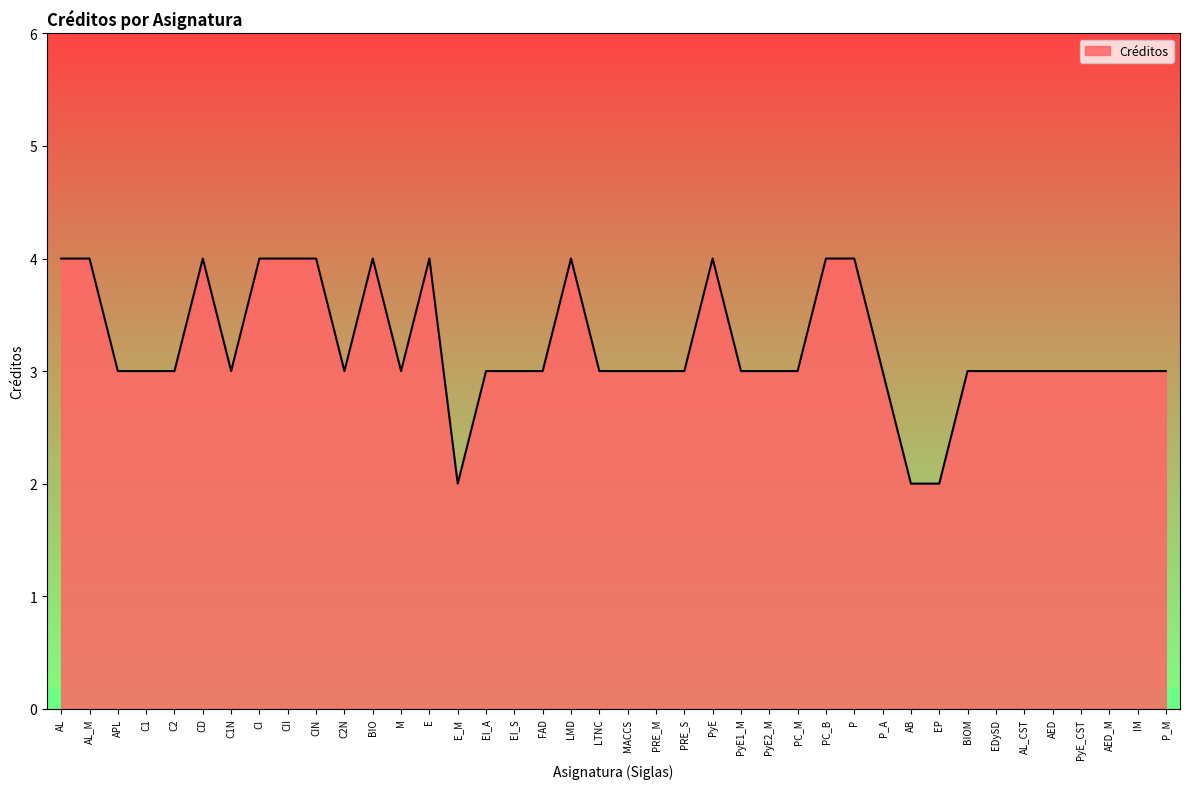

How many distinct data groups are displayed?

1